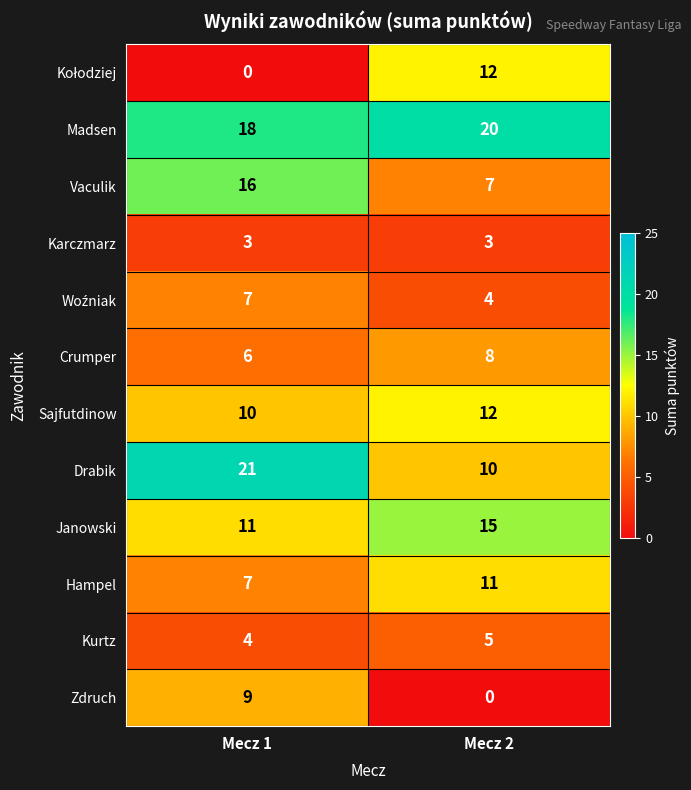

What is the minimum value for Madsen?

18